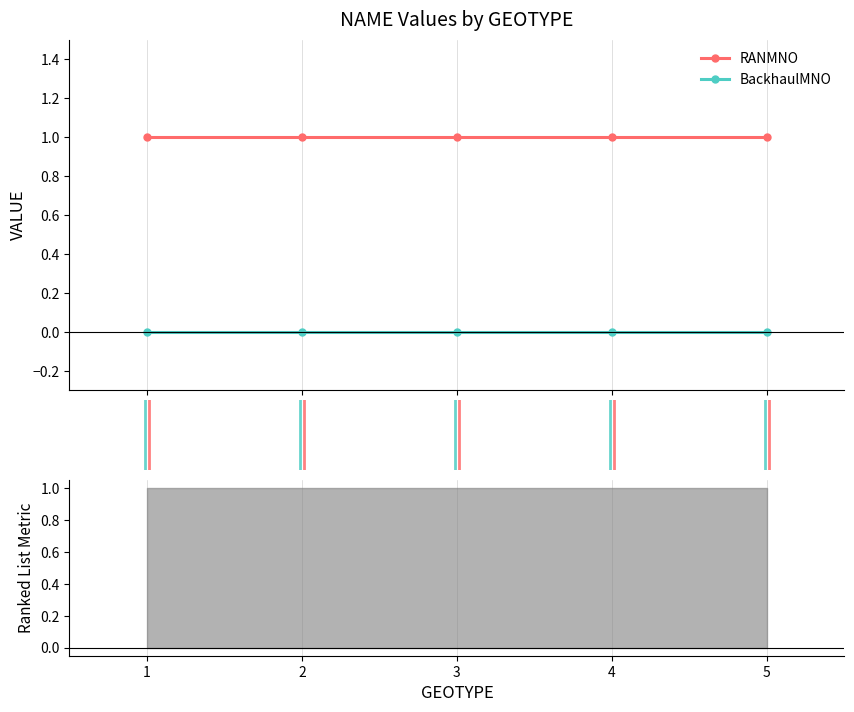

List the series in order of their overall mean, lowest first.

BackhaulMNO, RANMNO